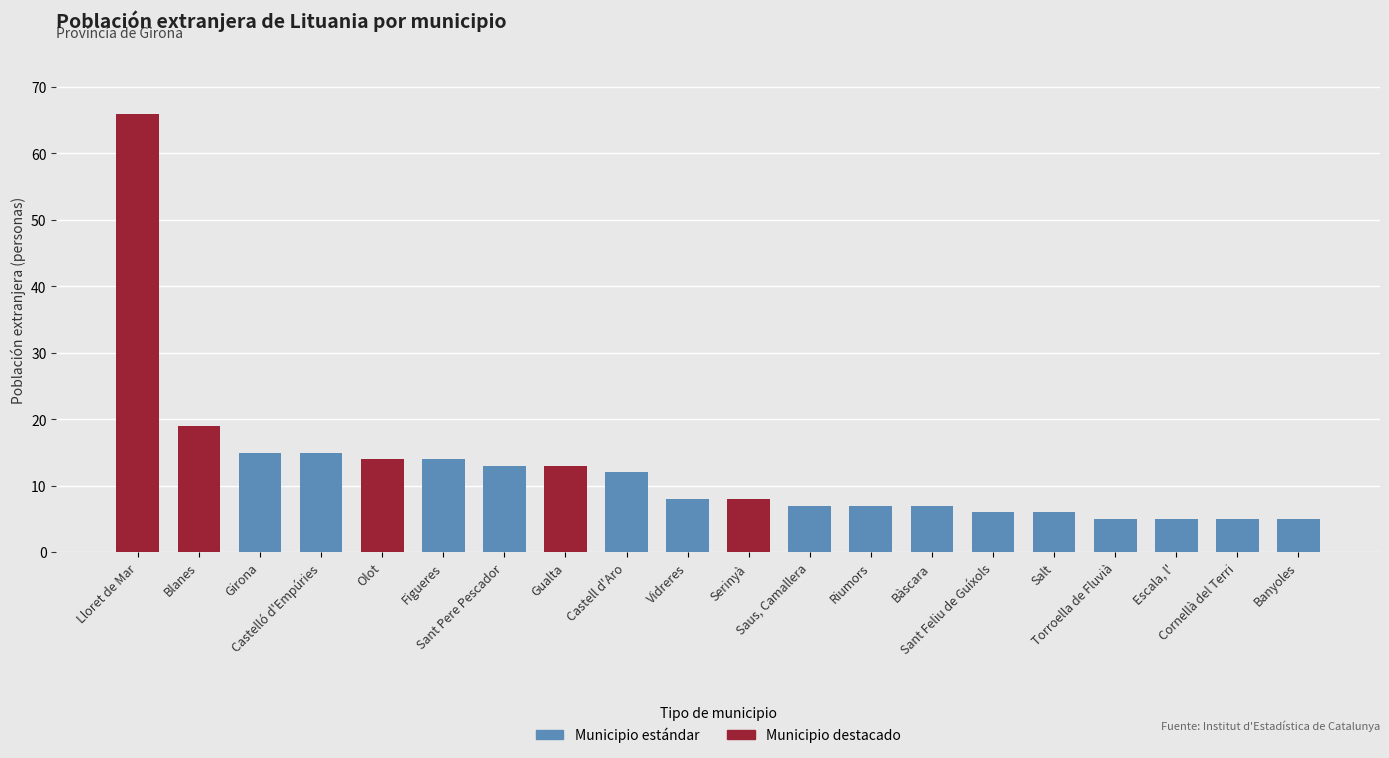

Which has a higher value, Olot or Torroella de Fluvià?

Olot